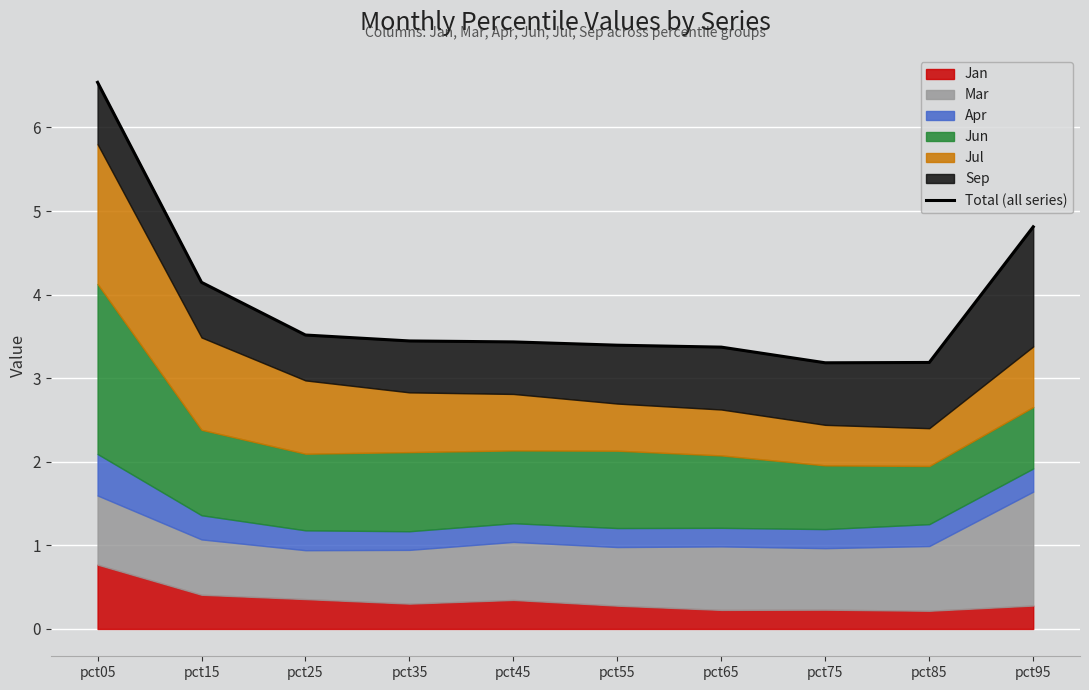

At which category does the chart reach its minimum across all series?

pct75